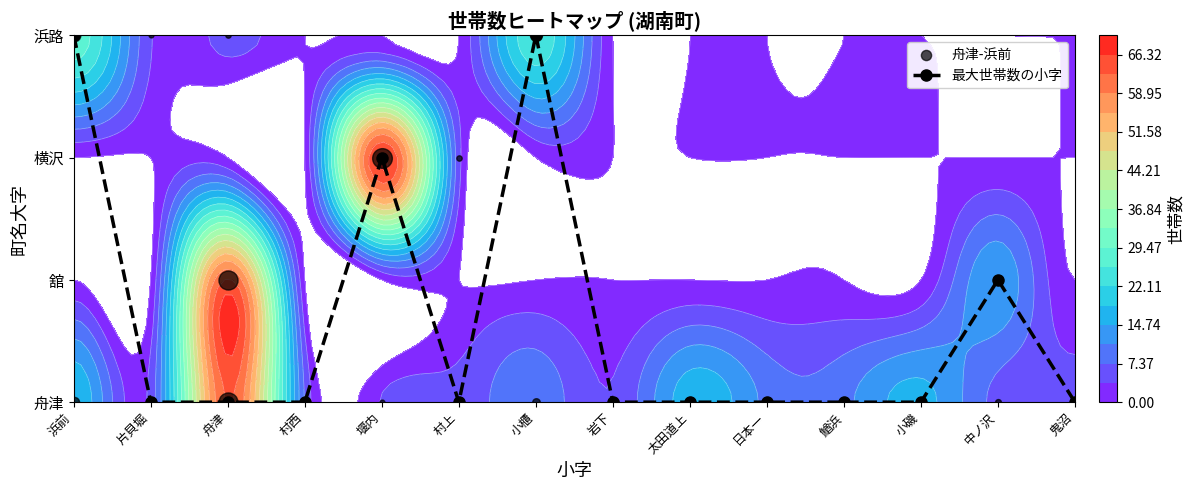

What is the difference between the second highest and minimum values?

3